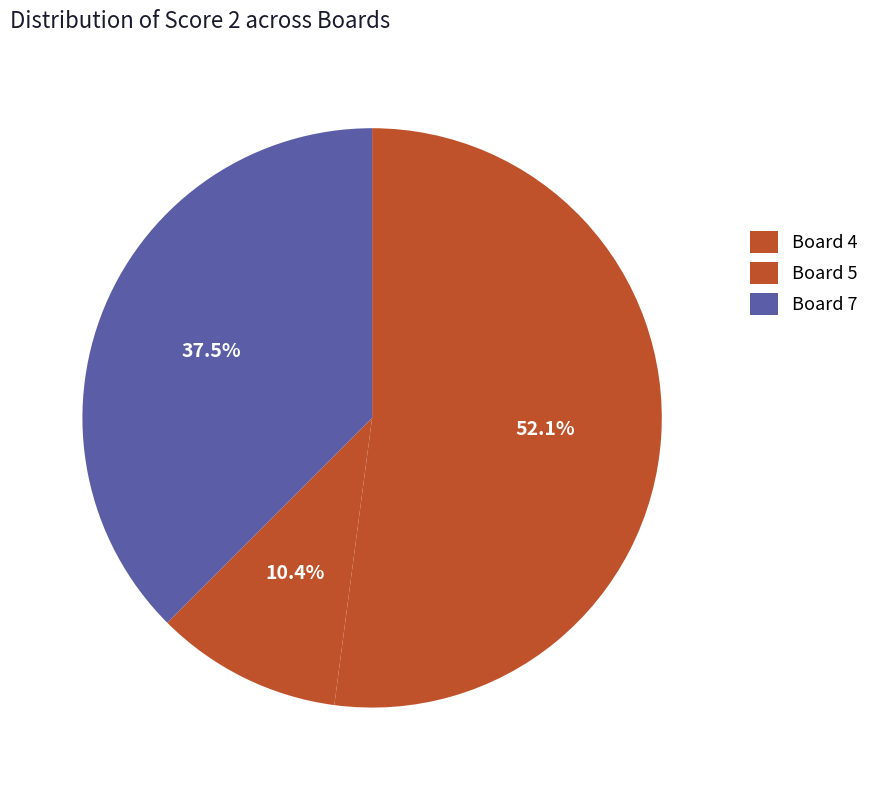

How many segments does this pie chart have?

3